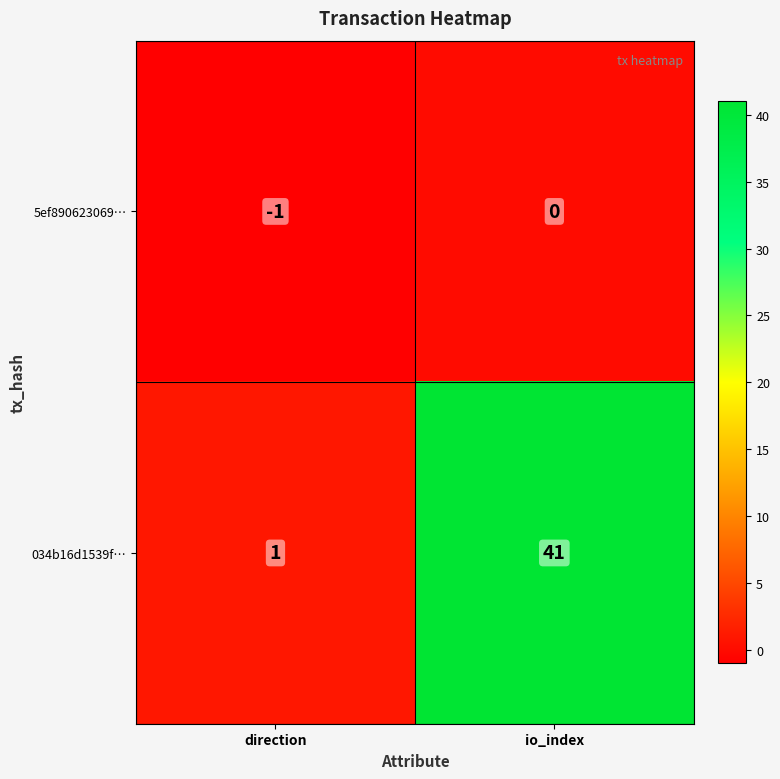

Between direction and io_index, which series saw the biggest shift?

034b16d1539f…